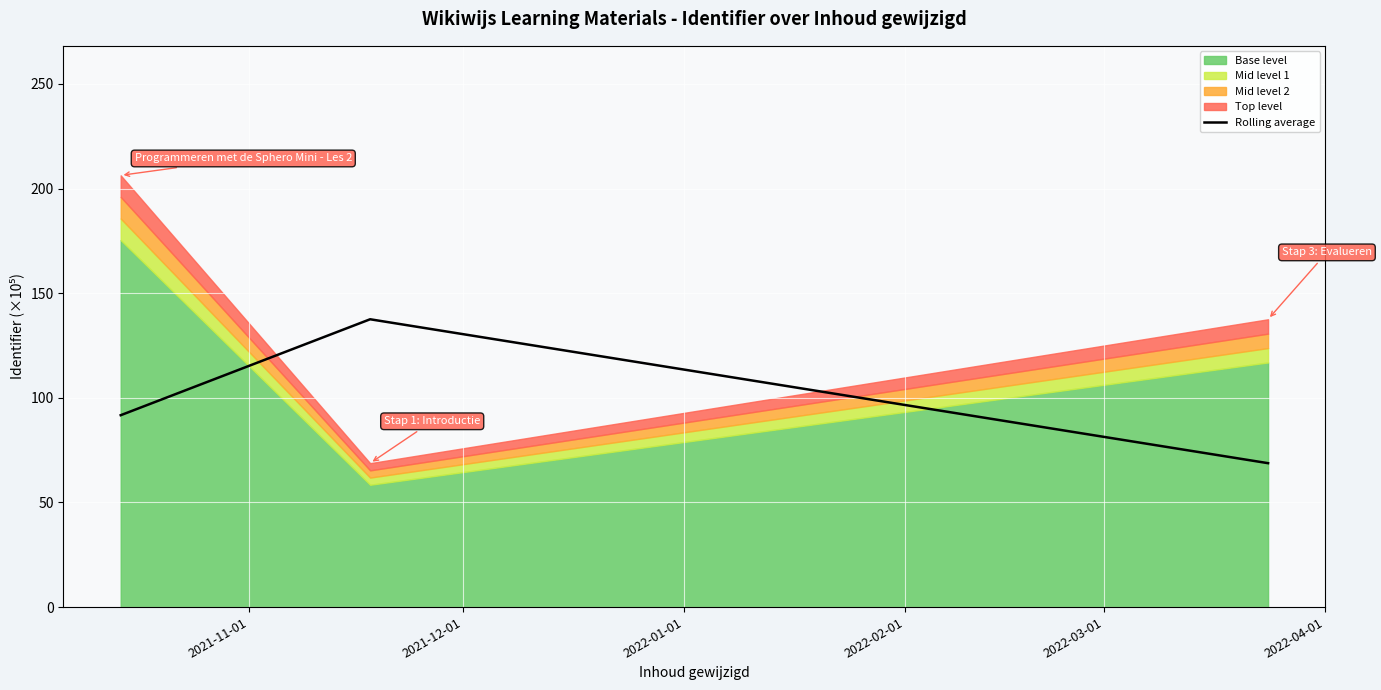

What is the smallest value displayed?

68.8